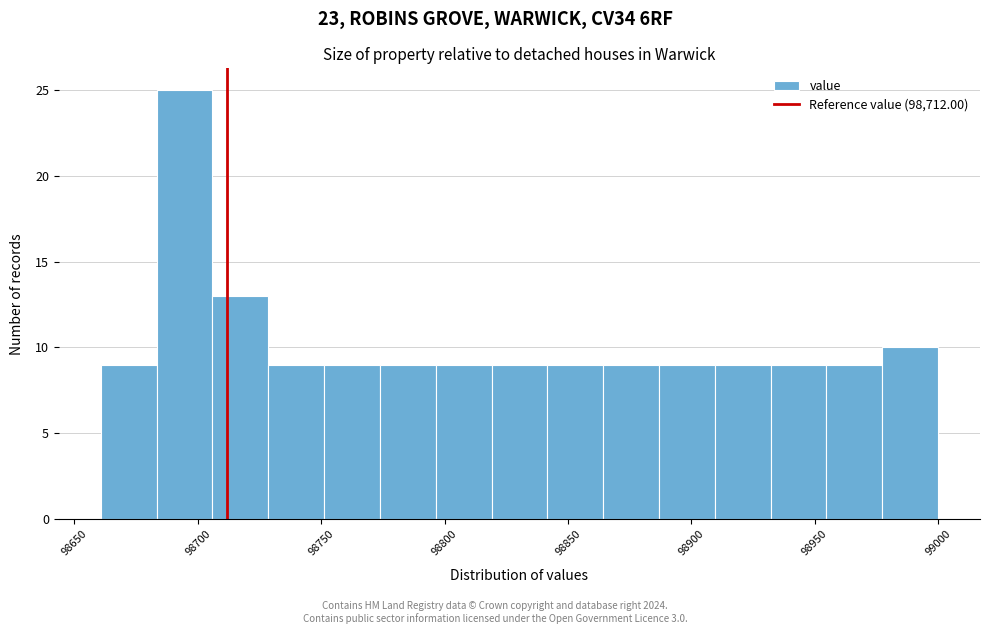

Which range on the x-axis has the tallest bar?

98685 to 98705